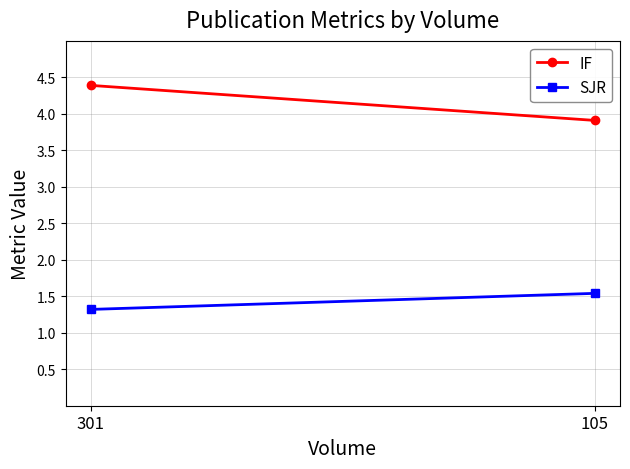

How many lines are shown in the chart?

2